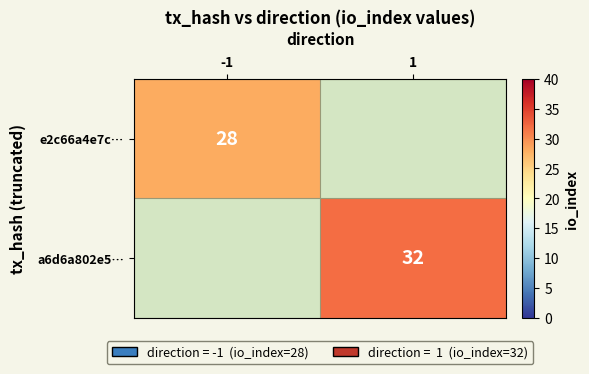

Is it true that e2c66a4e7c… equals 12 at -1?

False